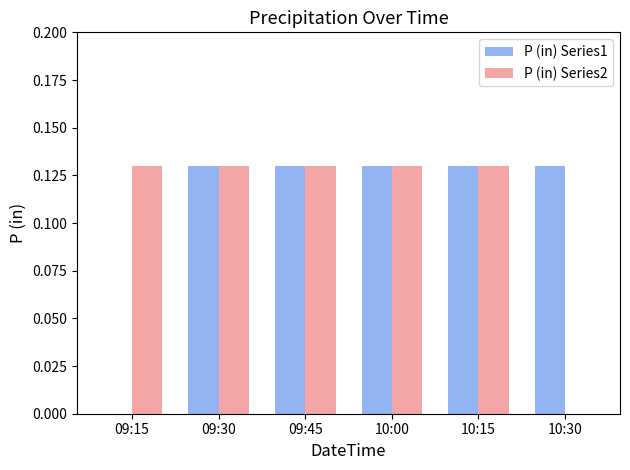

What is the total value across all series at 10:00?

0.3